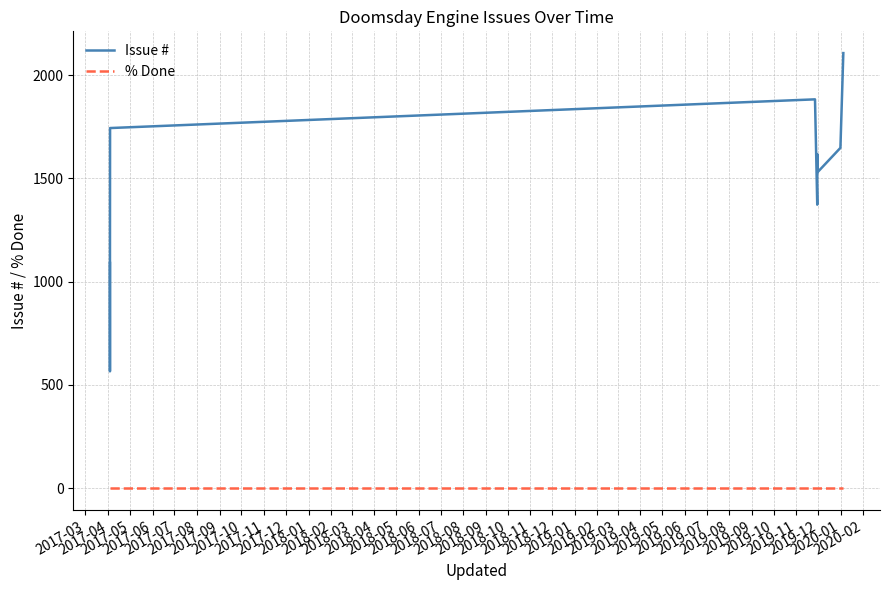

What are all the series names shown in the legend?

Issue #, % Done